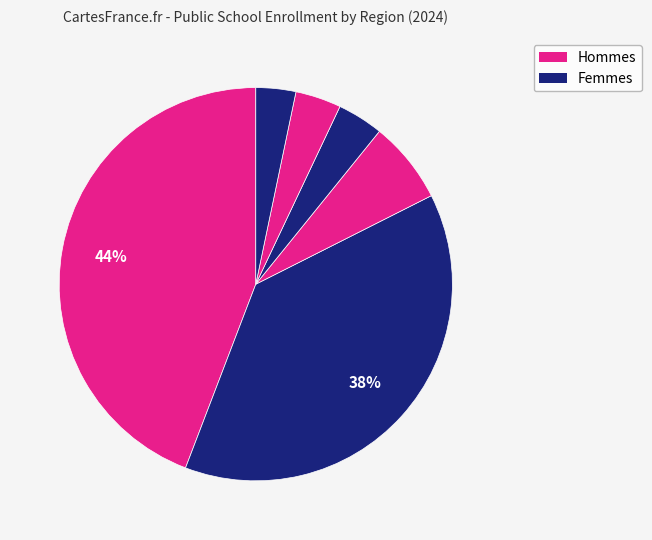

How many slices are in this pie chart?

6